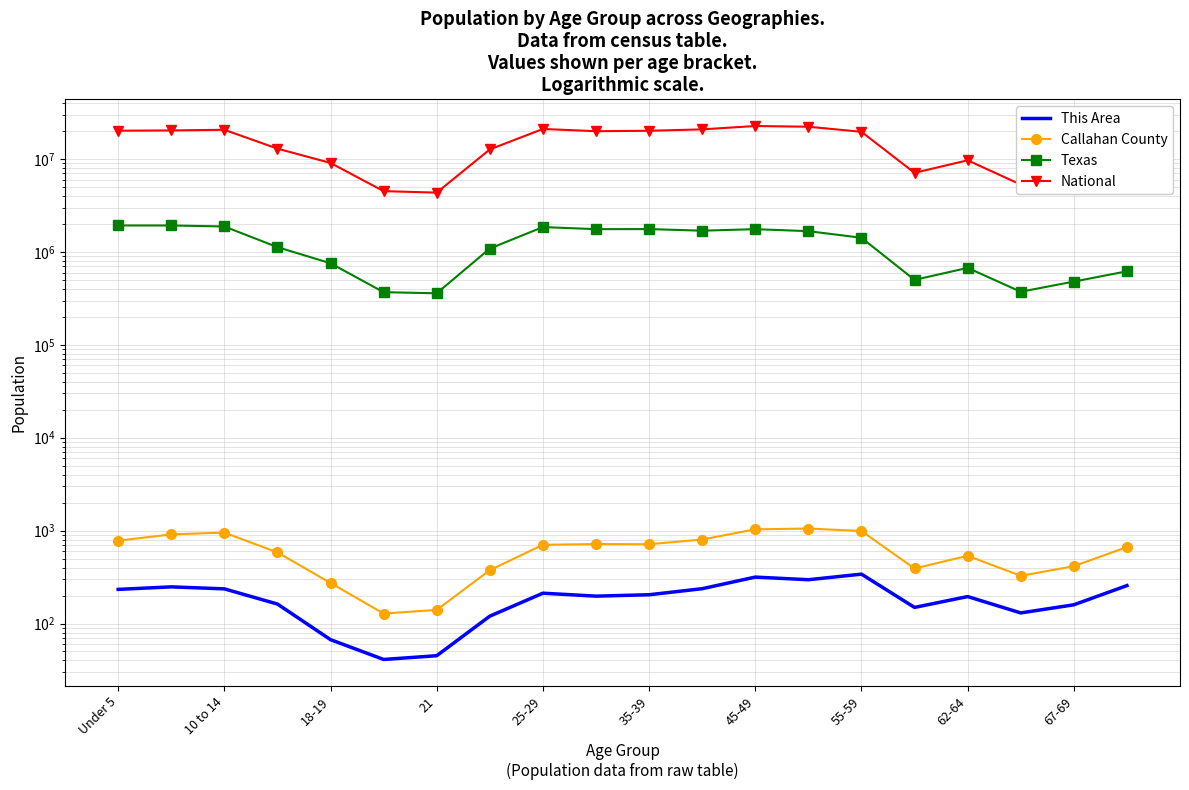

Which series has the largest total across all categories?

National